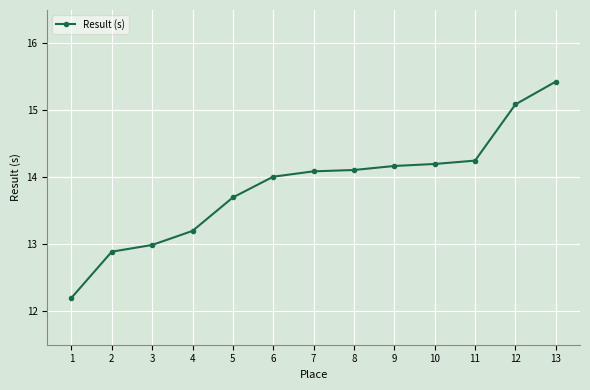

What is the value of the 12th point from the left?

15.1